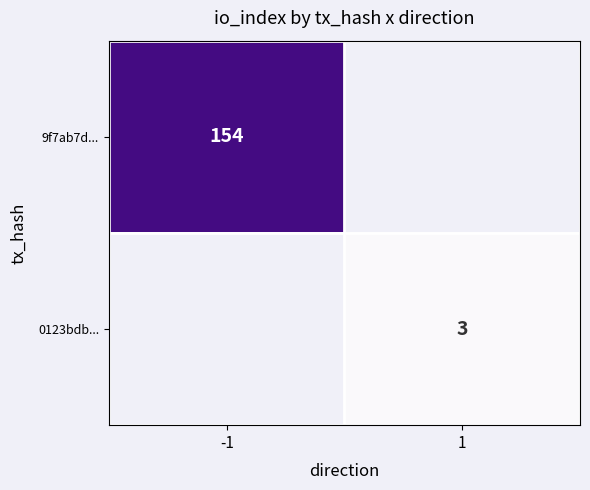

What is the maximum value shown in the chart?

154.0